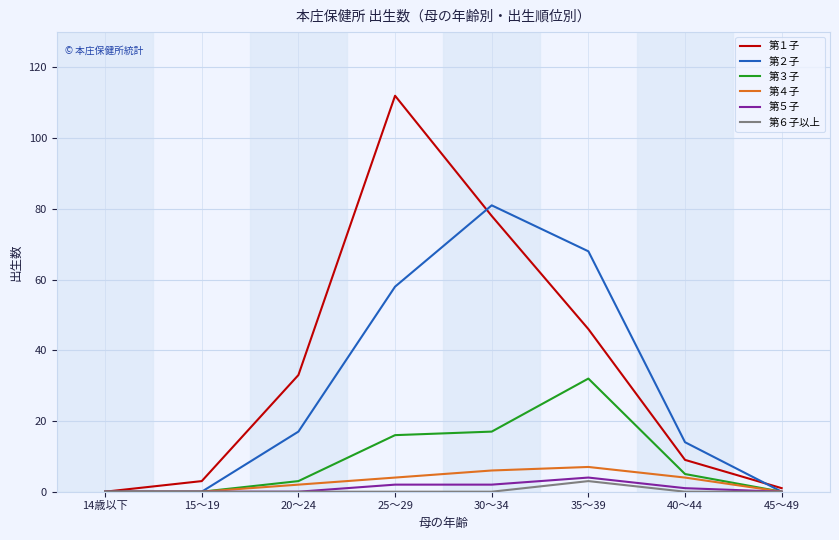

What are all the series names shown in the legend?

第１子, 第２子, 第３子, 第４子, 第５子, 第６子以上